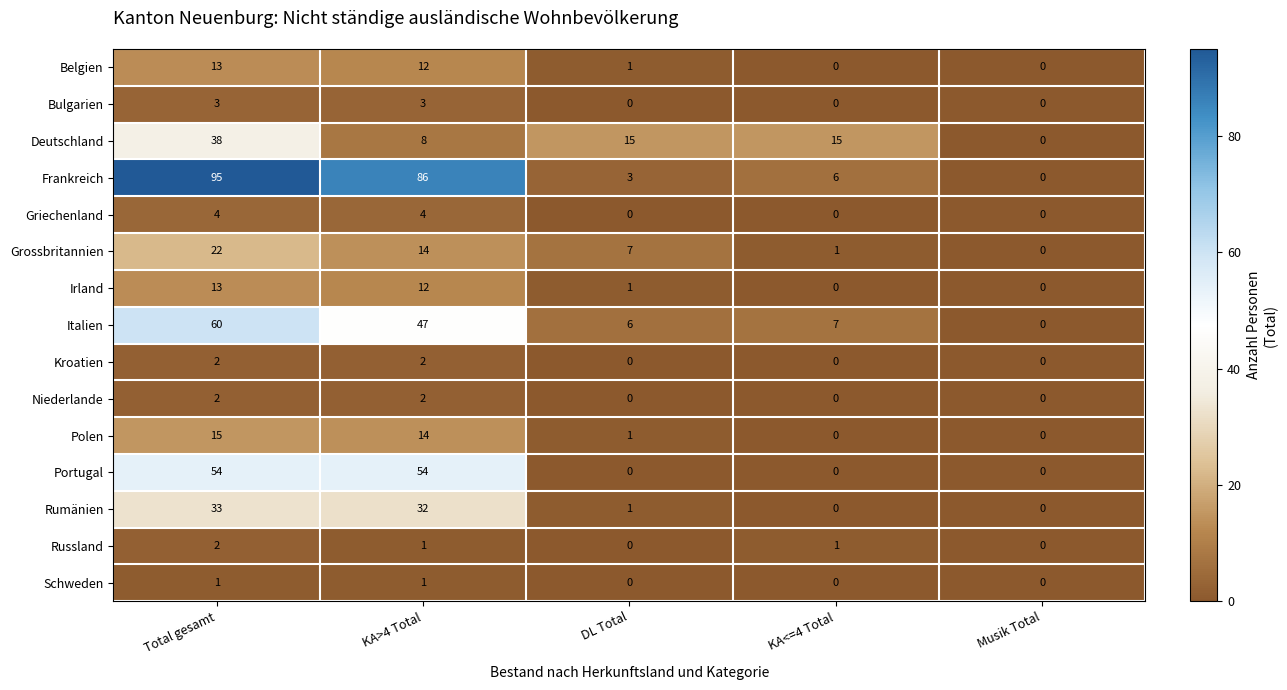

How many values in the Grossbritannien series are below 7?

2